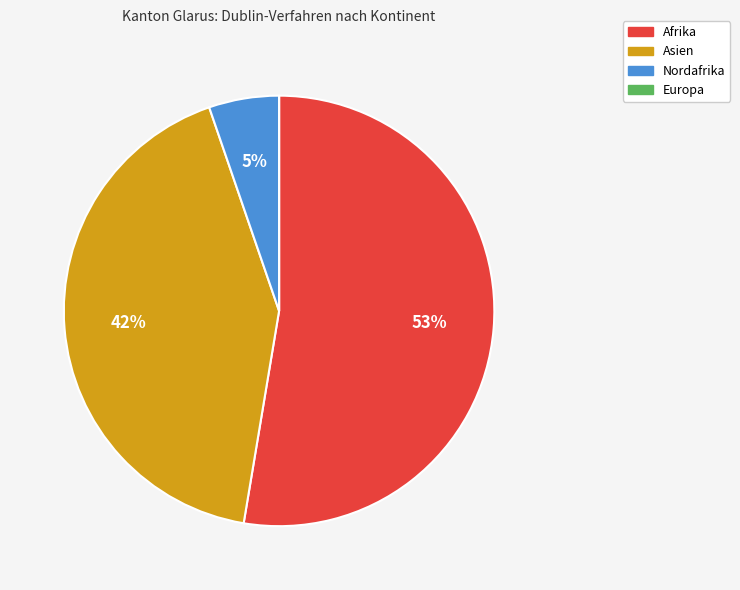

Does any single category account for the majority?

Yes